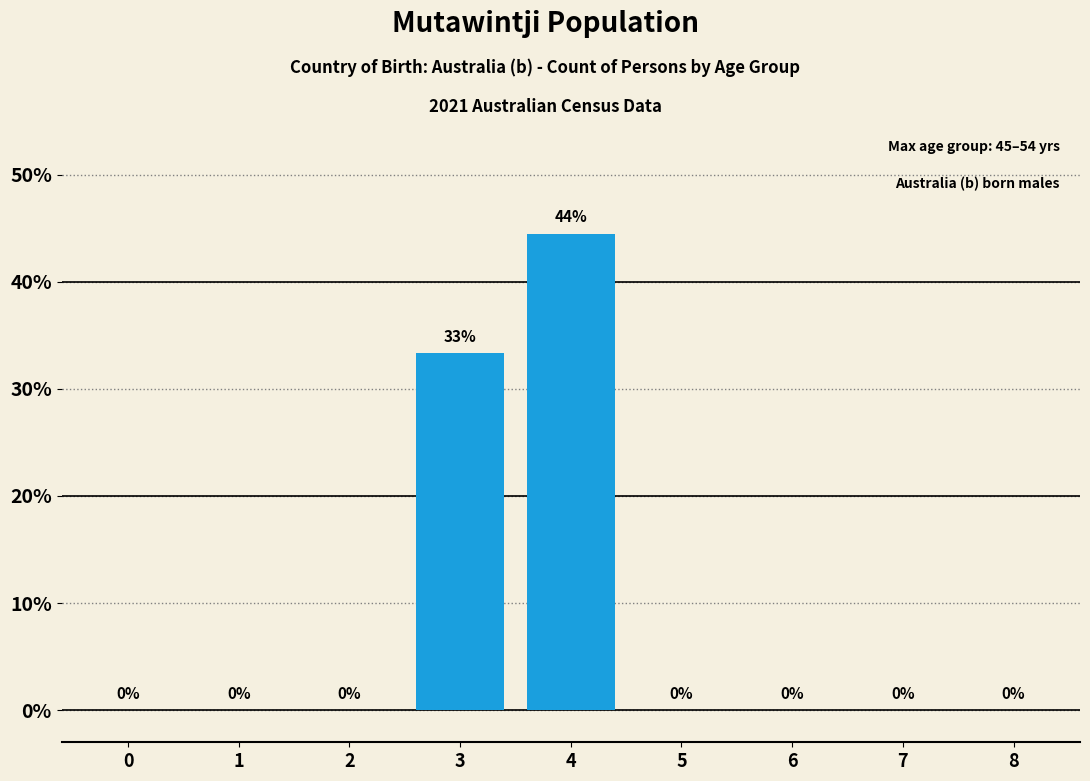

What is the maximum value shown in the chart?

44.4